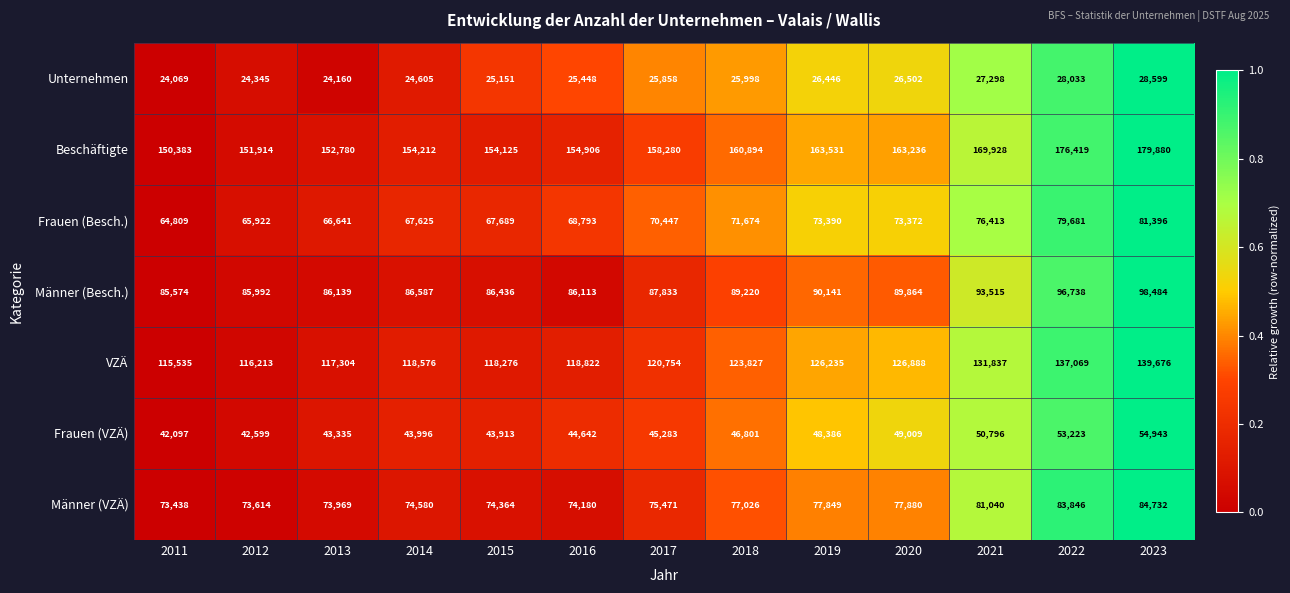

How many data points in Frauen (Besch.) are less than 70447?

6